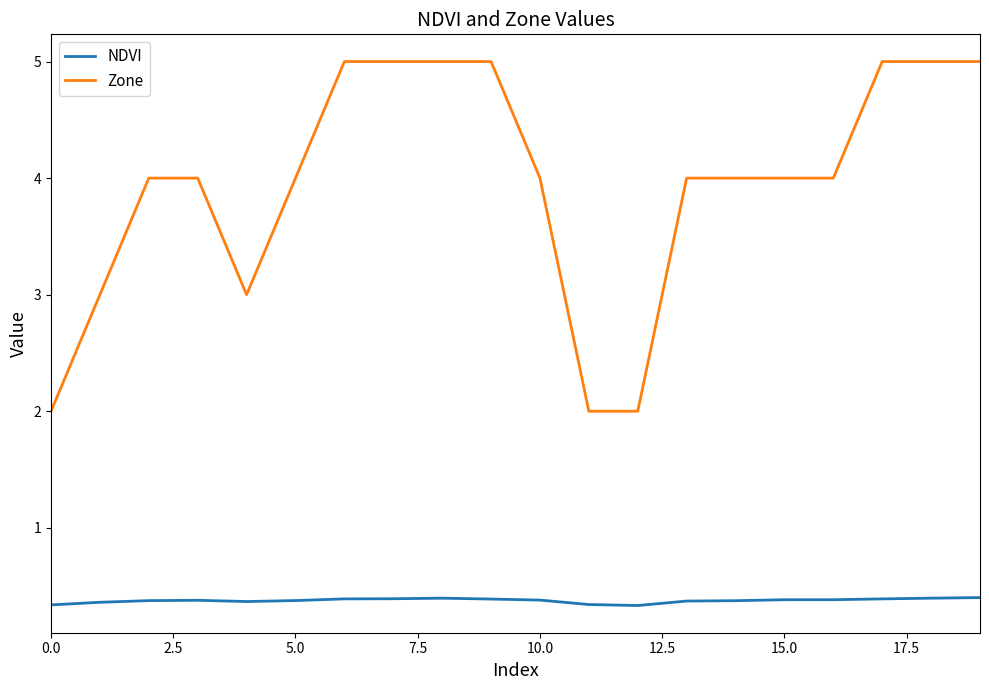

Which series has the largest range (max minus min)?

Zone